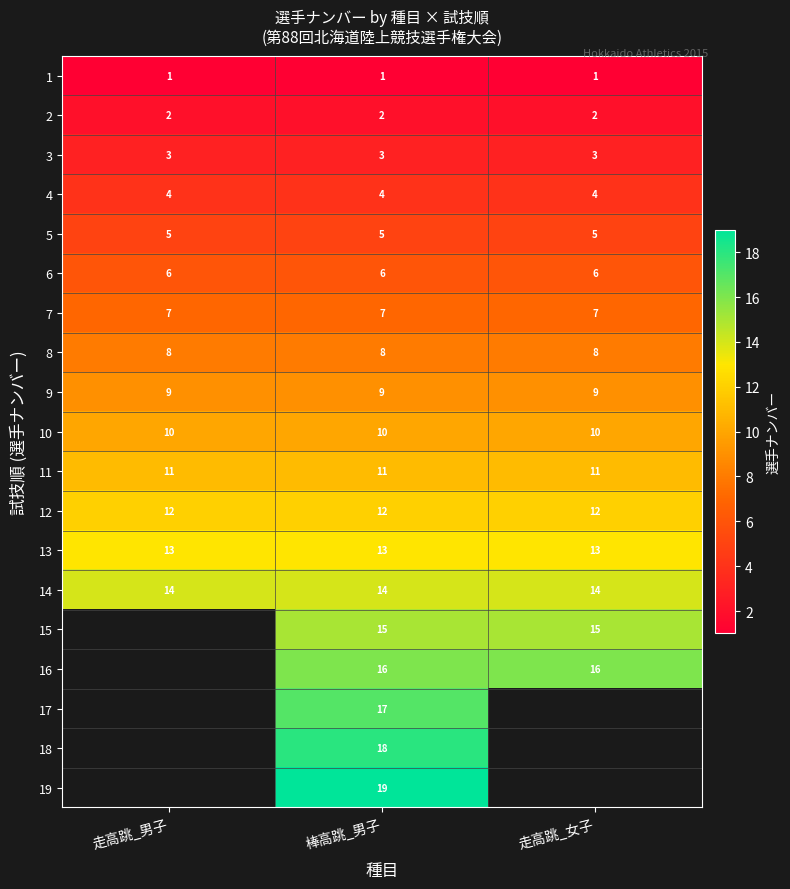

Is the value of 13 at 棒高跳_男子 greater than the value of 1 at 走高跳_男子?

Yes